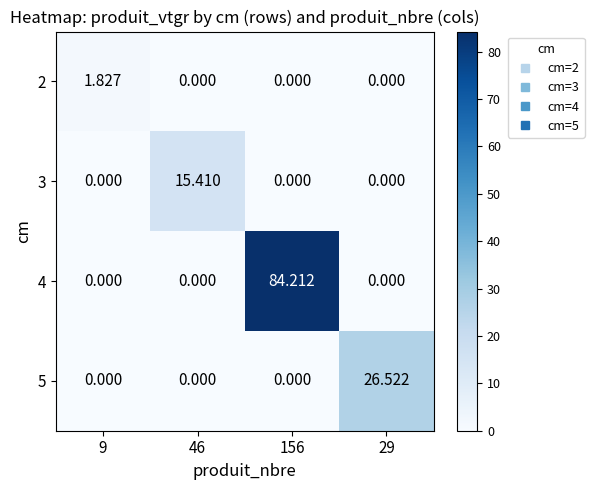

Which series has the widest spread of values?

4